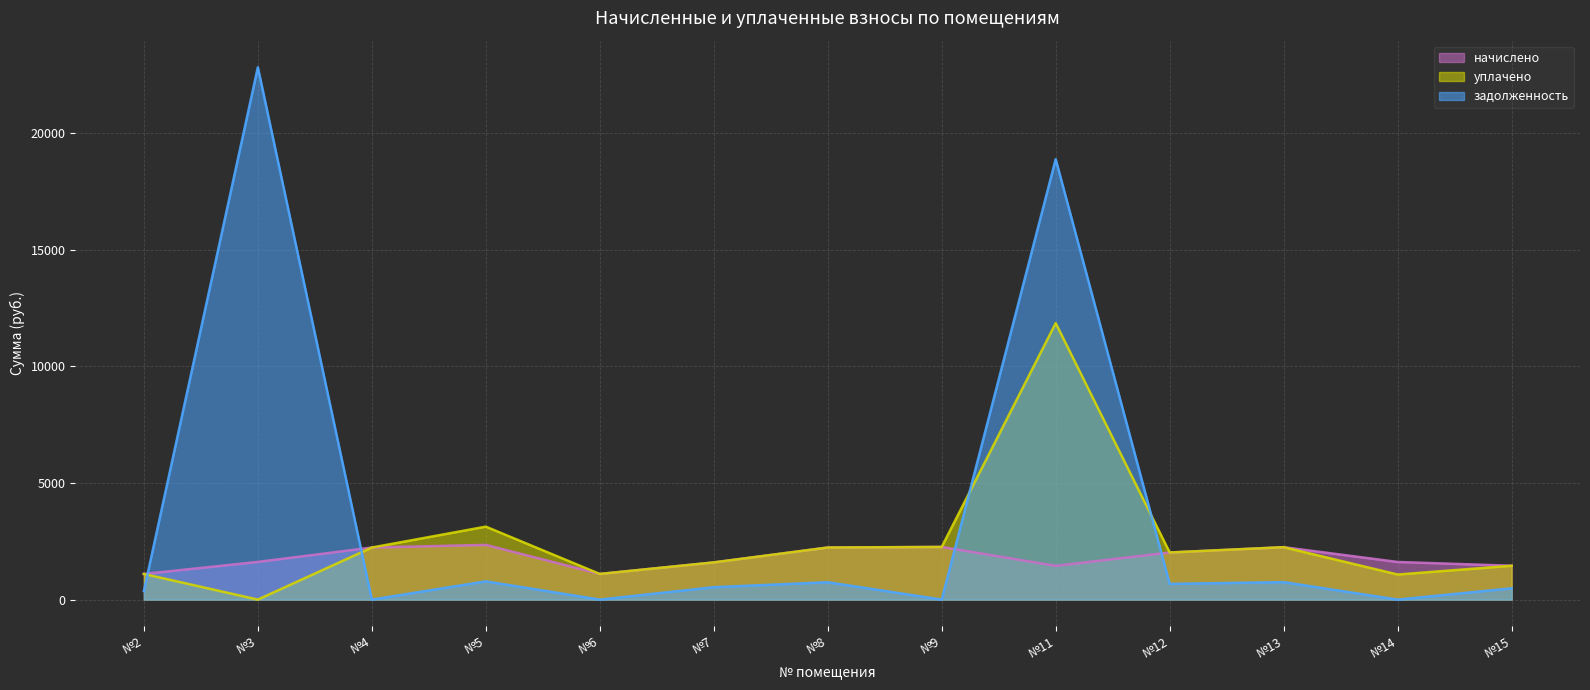

How many values in задолженность are above zero?

9